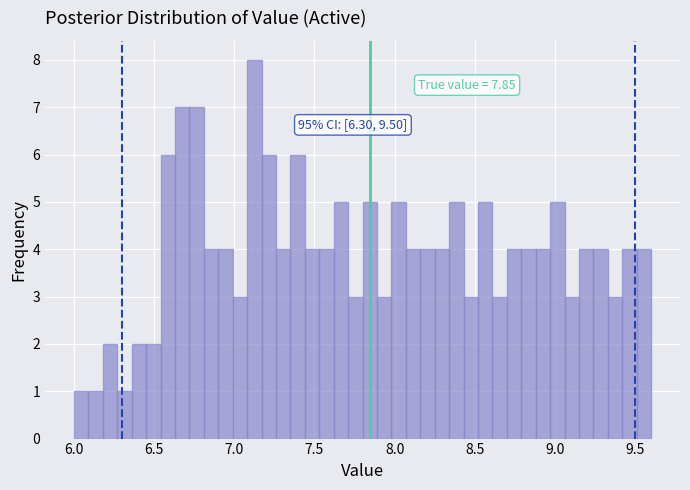

Read against the x-axis, roughly where is the centre of the tallest bar?

7.15